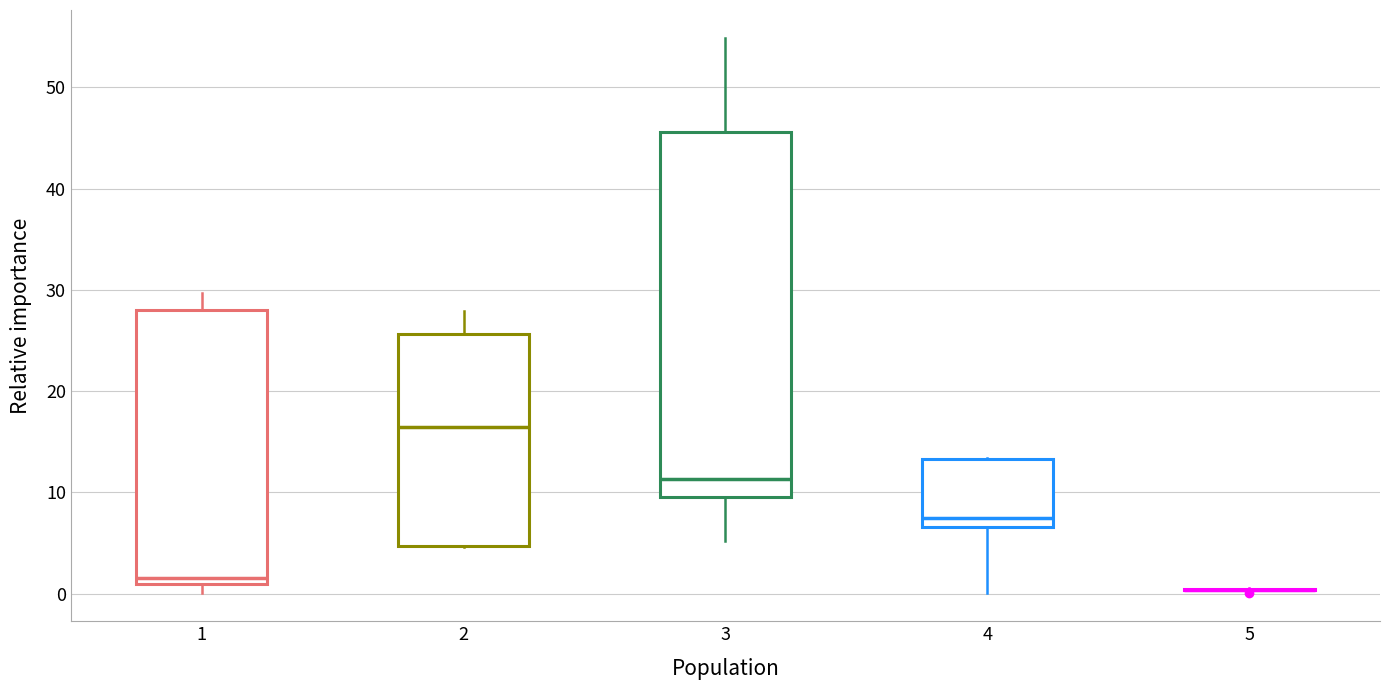

Reading left to right, transcribe this box plot: for each box, give where its median line is, the range the box spans, and where its two whiskers end, as read against the y-axis. The values are not printed on the chart, so give them approximately, as read against the axis.

1: median 2, box 1 to 28, whiskers 0 to 30
2: median 16, box 5 to 26, whiskers 5 to 28
3: median 11, box 10 to 46, whiskers 5 to 55
4: median 7 (just above the box's lower edge), box 7 to 13, whiskers 0 to 13
5: box collapsed to a line at 0, whiskers 0 to 1